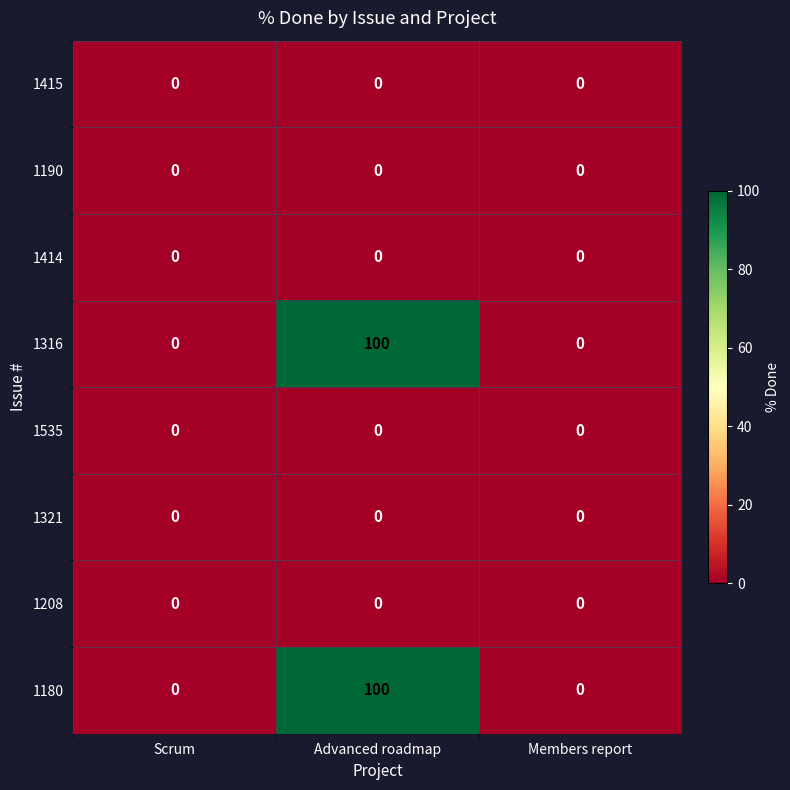

Reading left to right, list all the values displayed in this chart.

1415: Scrum=0	Advanced roadmap=0	Members report=0
1190: Scrum=0	Advanced roadmap=0	Members report=0
1414: Scrum=0	Advanced roadmap=0	Members report=0
1316: Scrum=0	Advanced roadmap=100	Members report=0
1535: Scrum=0	Advanced roadmap=0	Members report=0
1321: Scrum=0	Advanced roadmap=0	Members report=0
1208: Scrum=0	Advanced roadmap=0	Members report=0
1180: Scrum=0	Advanced roadmap=100	Members report=0